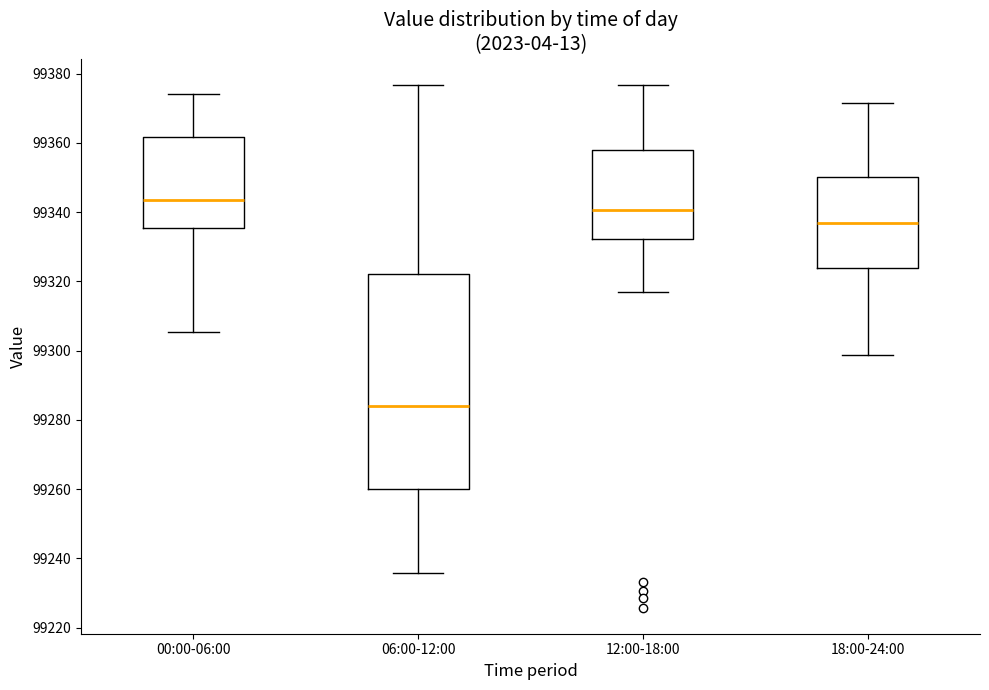

Reading left to right, transcribe this box plot: for each box, give where its median line is, the range the box spans, and where its two whiskers end, as read against the y-axis. The values are not printed on the chart, so give them approximately, as read against the axis.

00:00-06:00: median 99344, box 99336 to 99362, whiskers 99306 to 99374
06:00-12:00: median 99284, box 99260 to 99322, whiskers 99236 to 99376
12:00-18:00: median 99340, box 99332 to 99358, whiskers 99316 to 99376
18:00-24:00: median 99336, box 99324 to 99350, whiskers 99298 to 99372